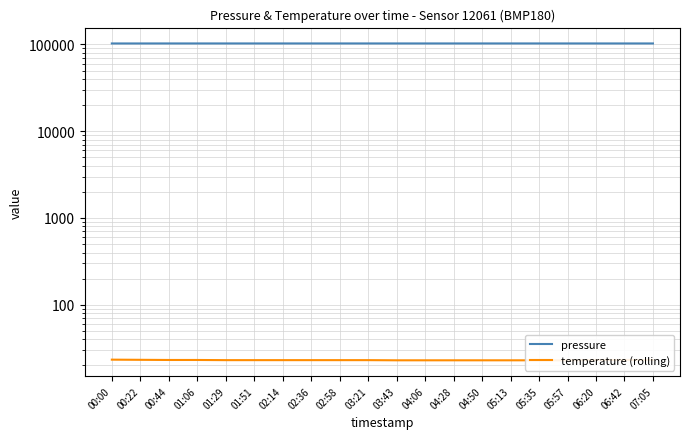

At which label does pressure first exceed 102697?

01:29